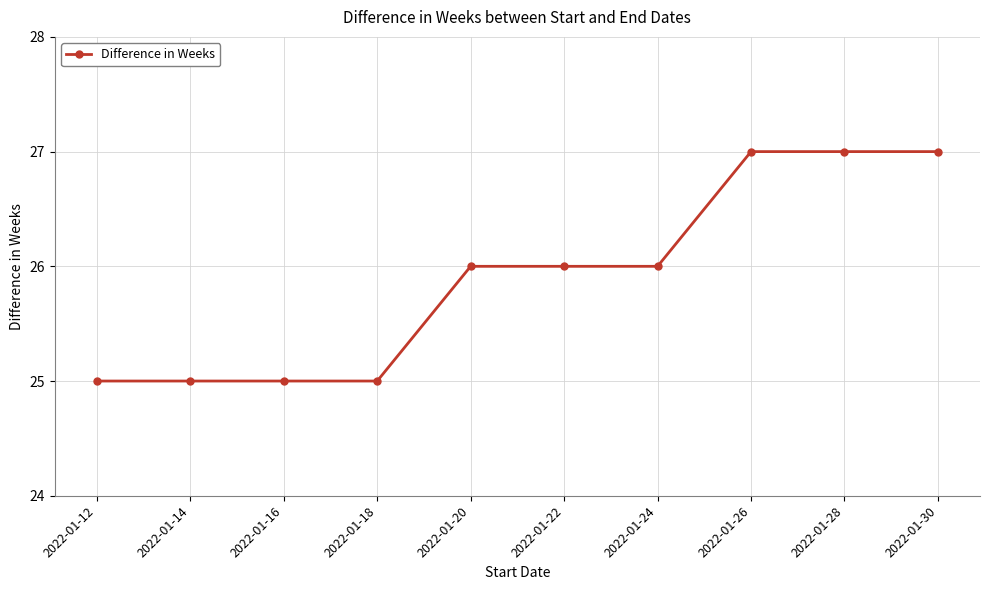

Count the values in the range 25 to 27.

10